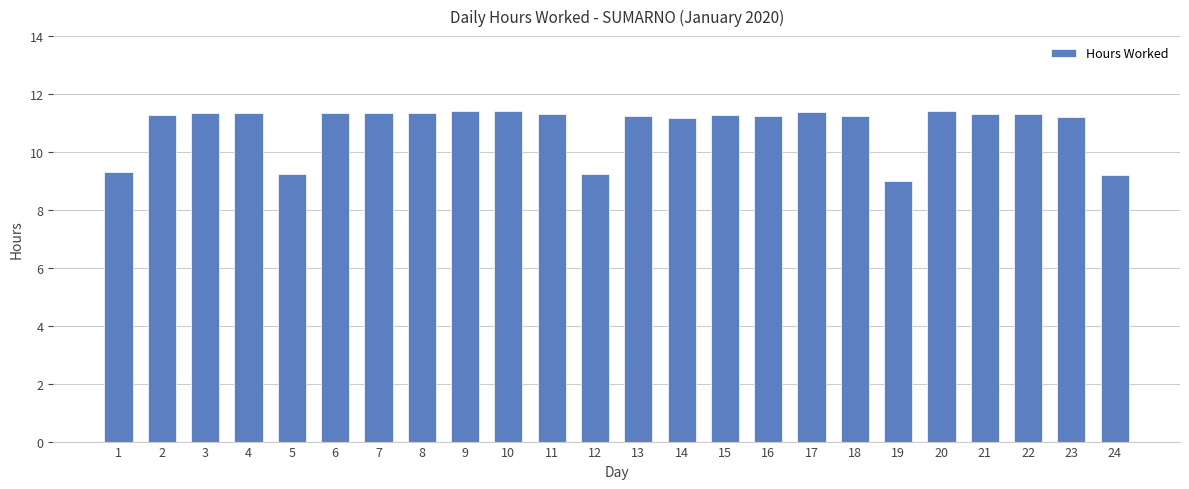

What is the ratio of the value at 3 to the value at 8?

1.0